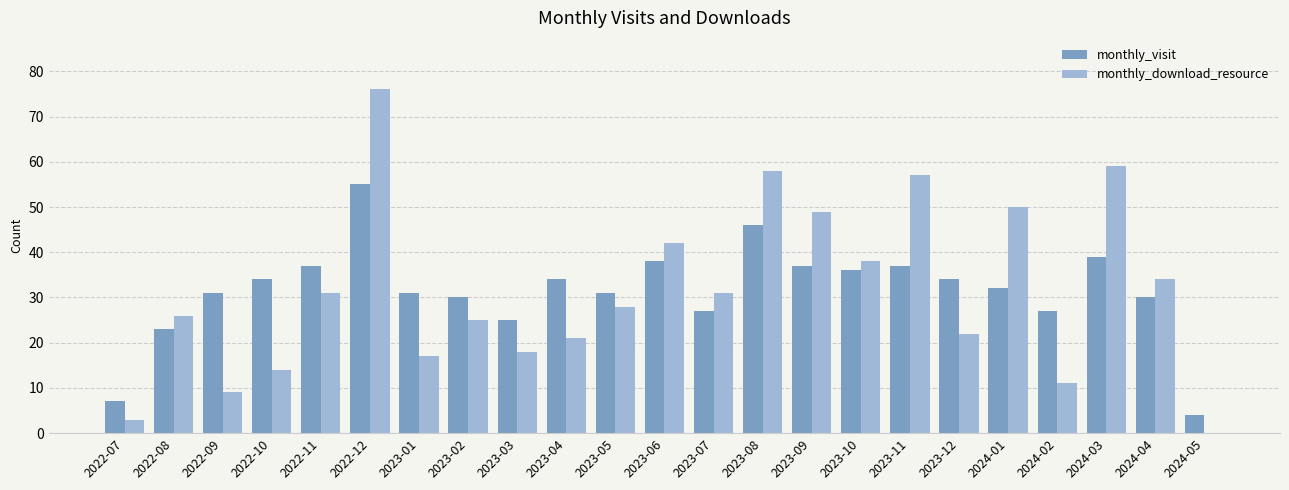

How many groups of bars are there?

23